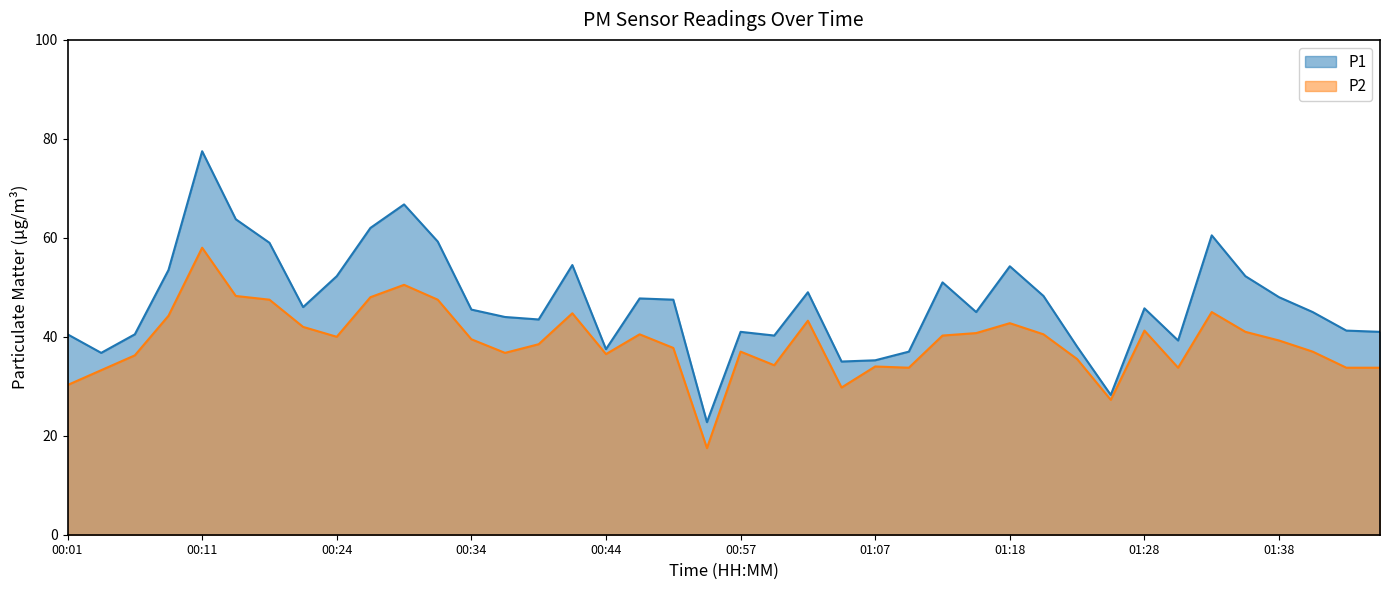

What are all the series names shown in the legend?

P1, P2